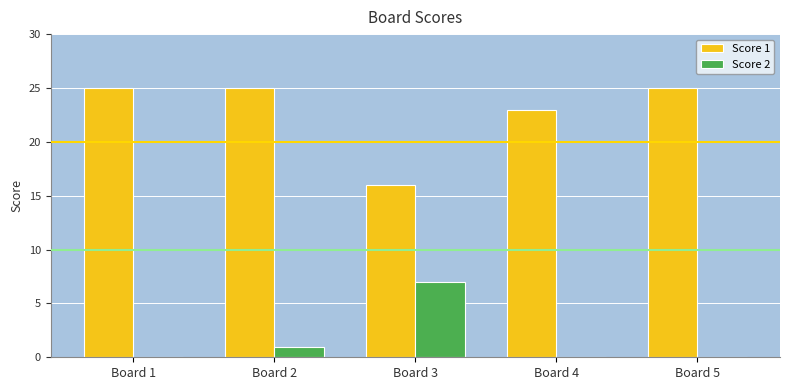

The Score 1 series shows 41 at Board 1. True or false?

False